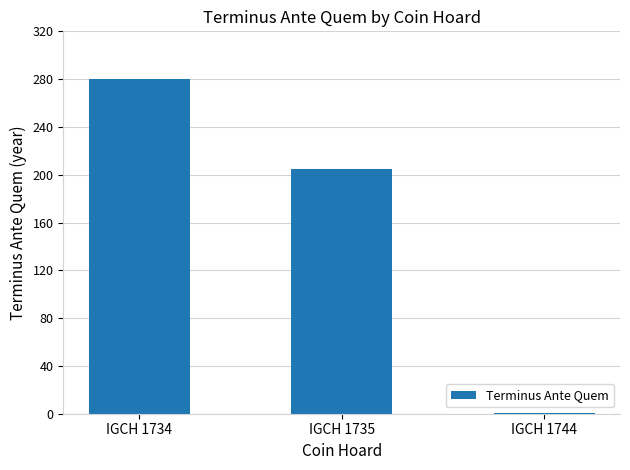

What is the ratio of the value at IGCH 1734 to the value at IGCH 1744?

280.0